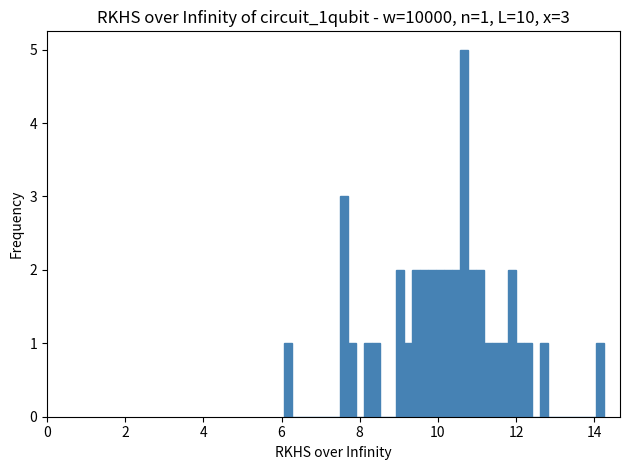

Around what value on the x-axis is the tallest bar? Give the approximate position of its centre, as read against the axis.

10.6